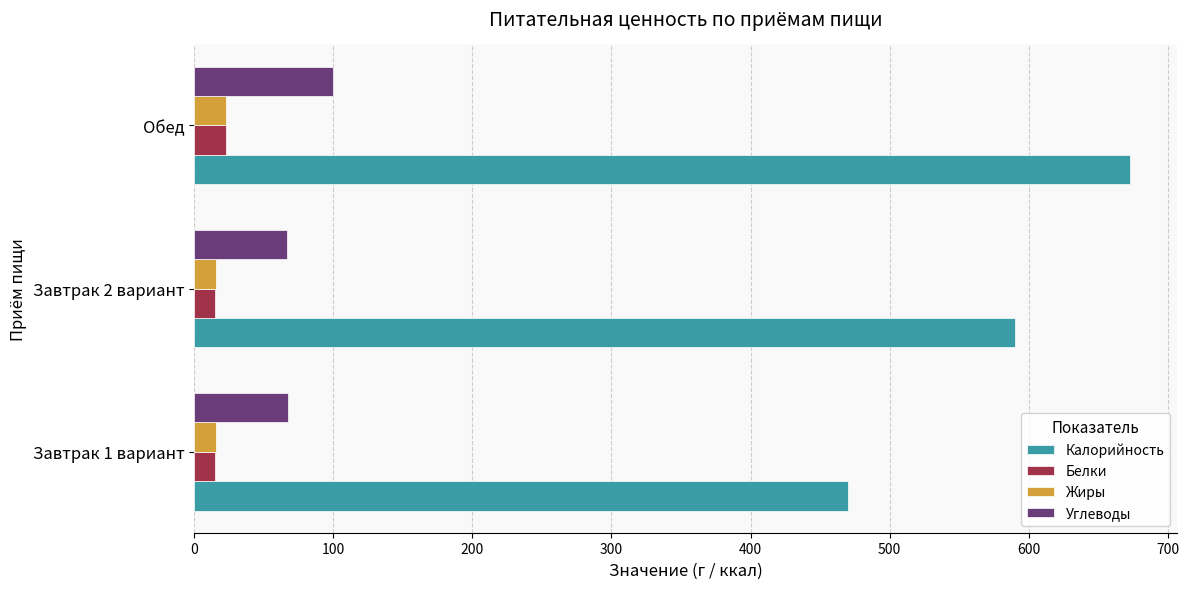

What is the difference between the maximum and minimum values in the Углеводы series?

33.6